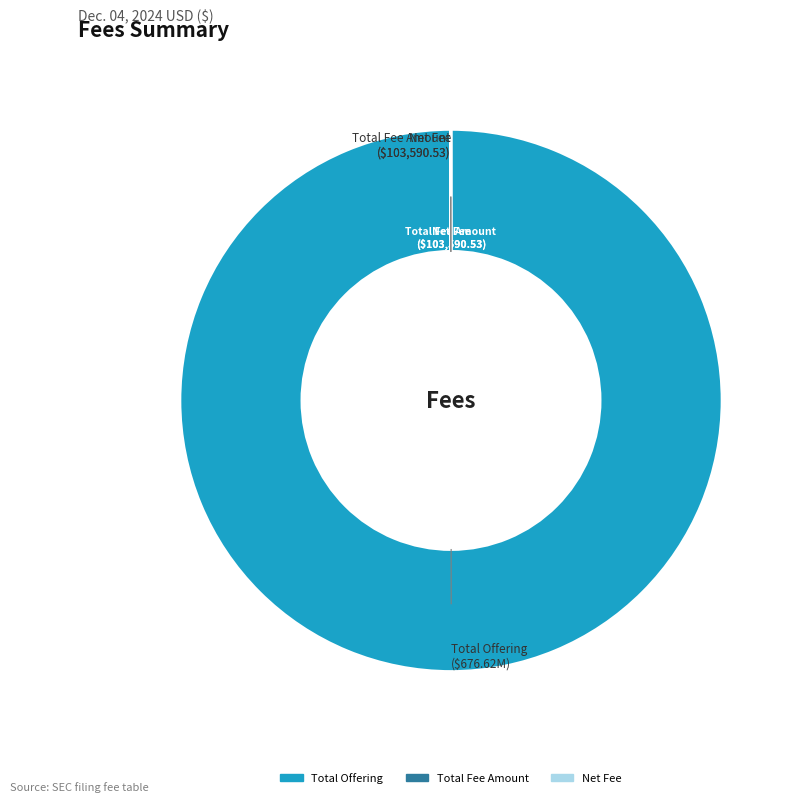

True or false: Total Offering accounts for 100% of the total.

True